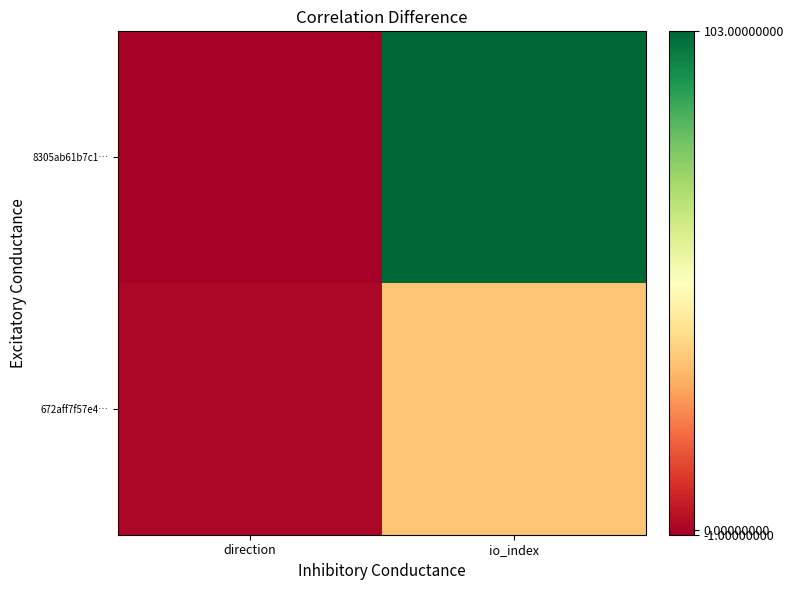

What is the spread (max minus min) of values at direction?

2